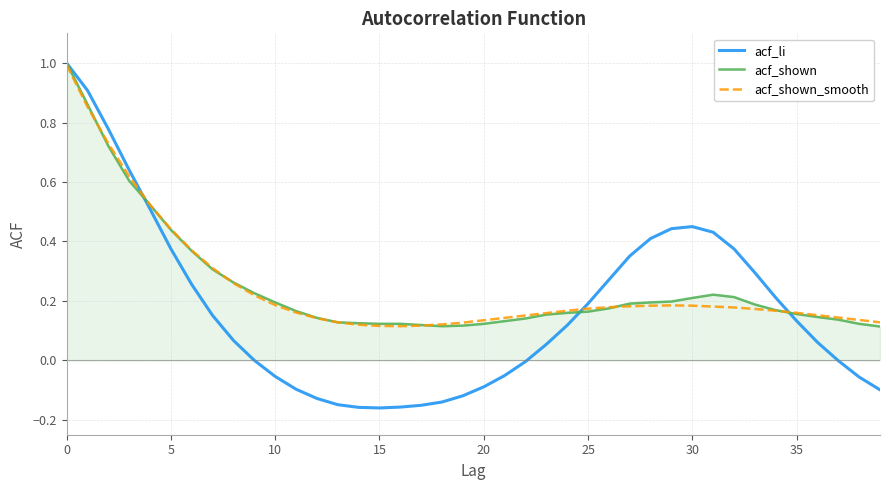

Which series has the widest spread of values?

acf_li